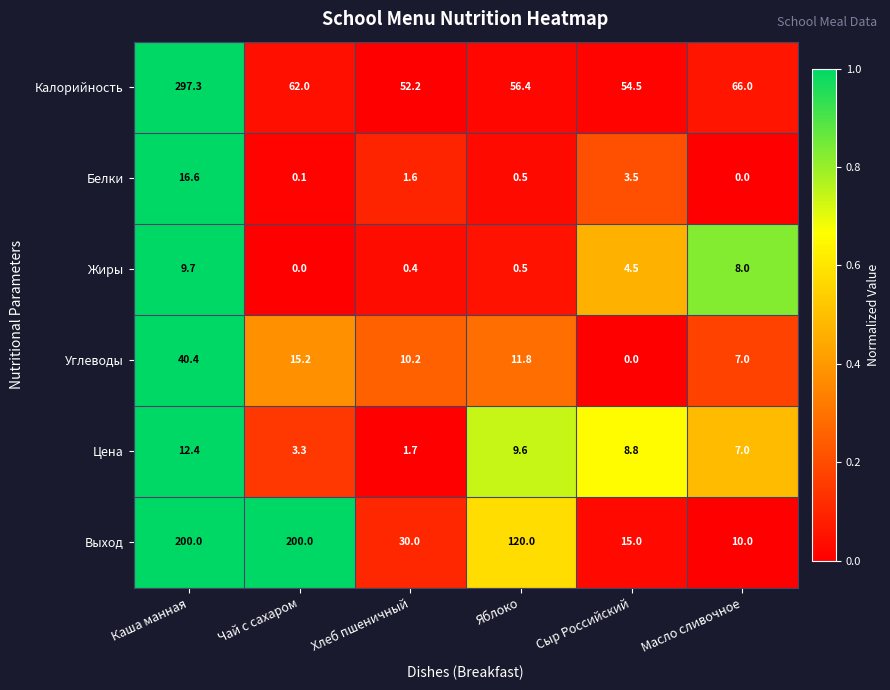

True or false: Белки has a value of 0.5 at Яблоко.

True